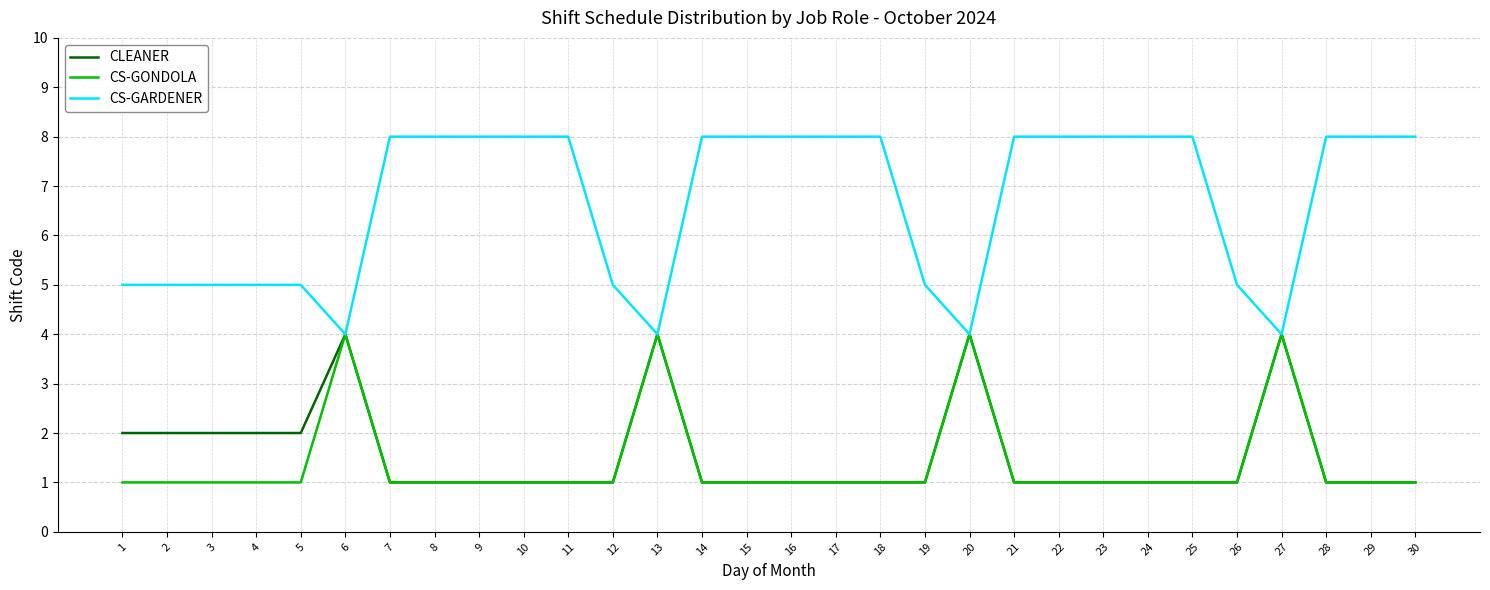

Which series has the largest total across all categories?

CS-GARDENER